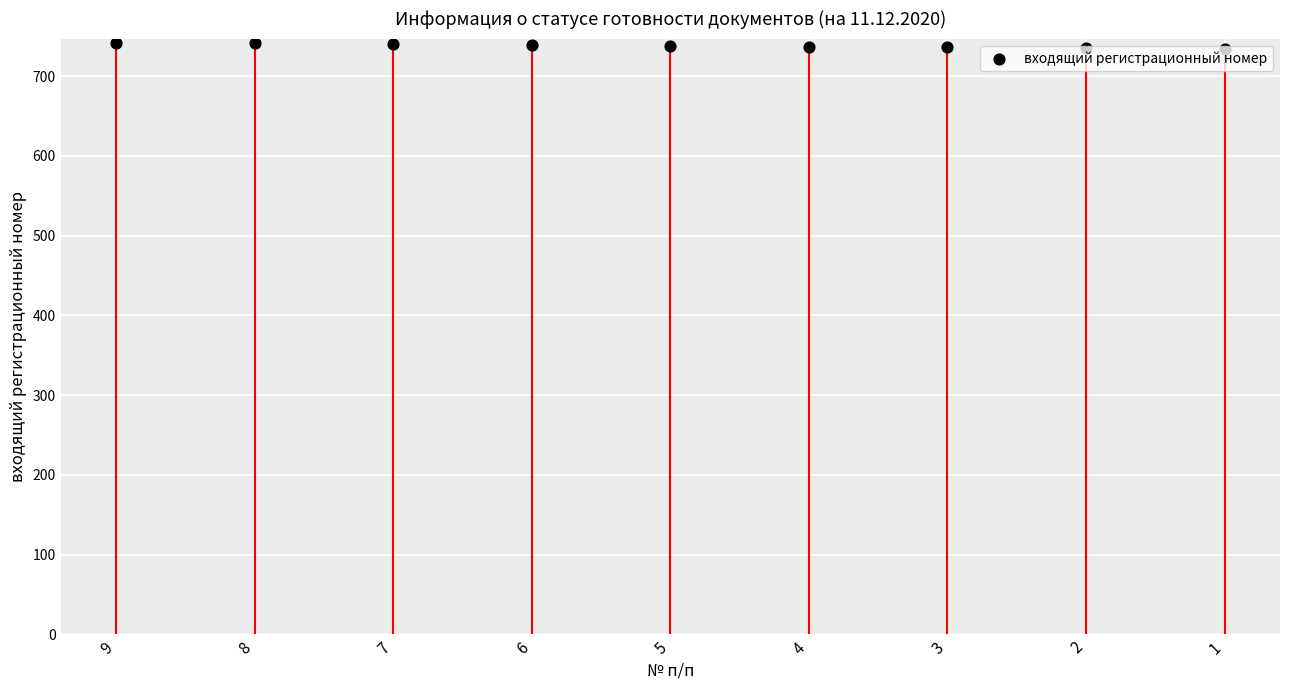

Between 1 and 4, which is larger?

4